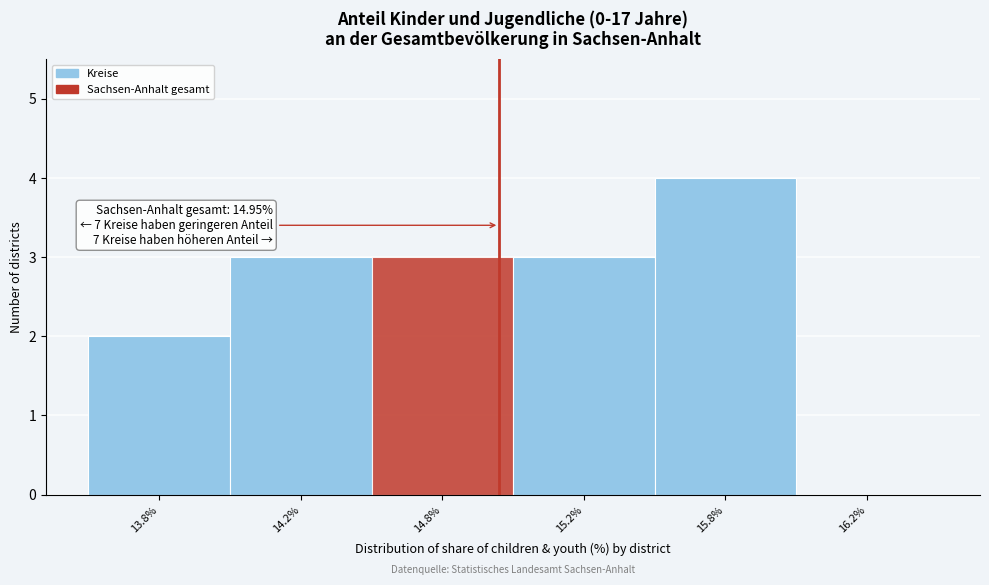

Reading left to right, extract all data points from this chart.

13.8%=2	14.2%=3	14.8%=3	15.2%=3	15.8%=4	16.2%=0